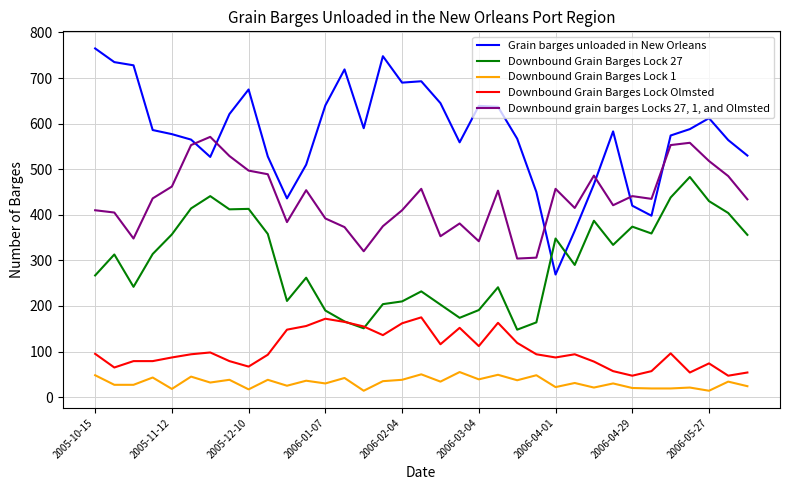

Which series has the largest total across all categories?

Grain barges unloaded in New Orleans